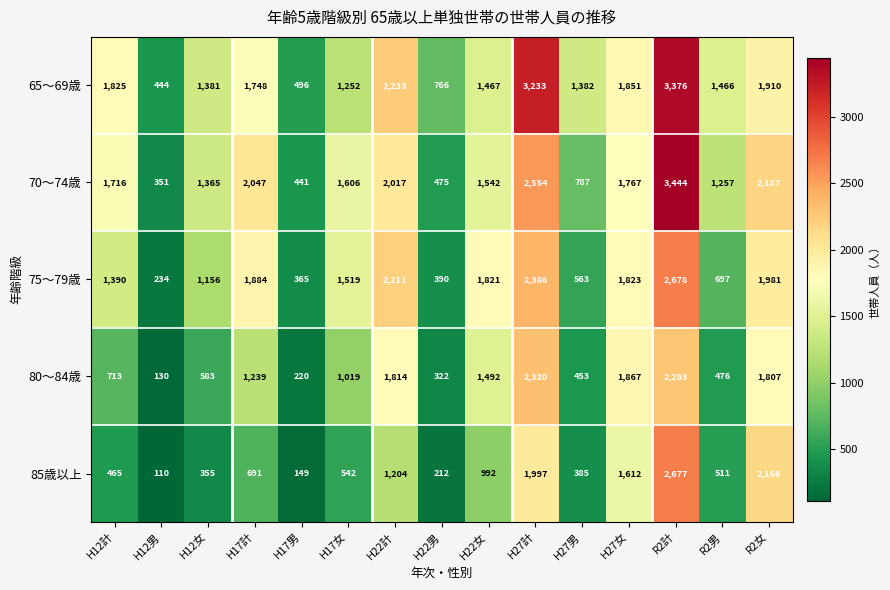

Which series has the largest range (max minus min)?

70～74歳